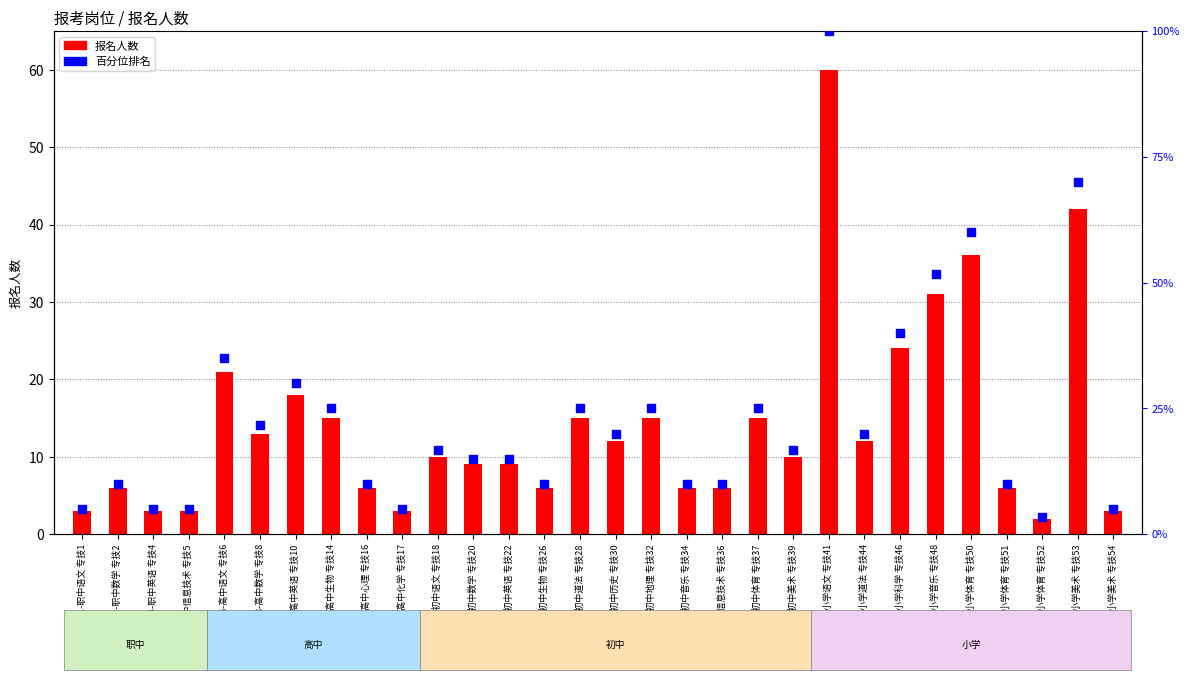

Which series reaches the maximum Y coordinate?

百分位排名